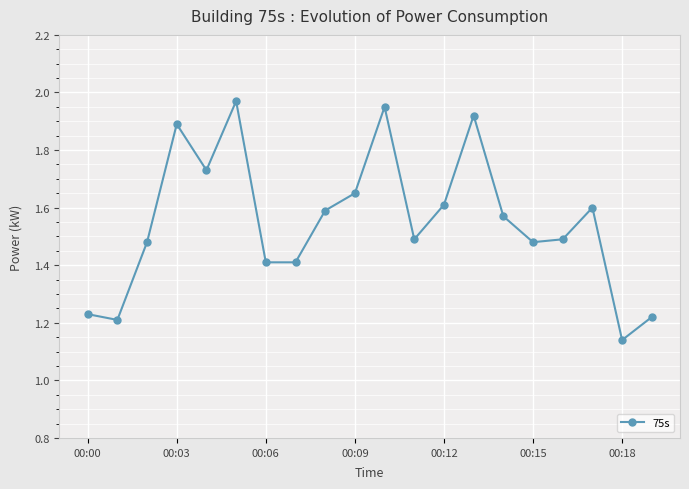

What is the sum of all values?

31.0